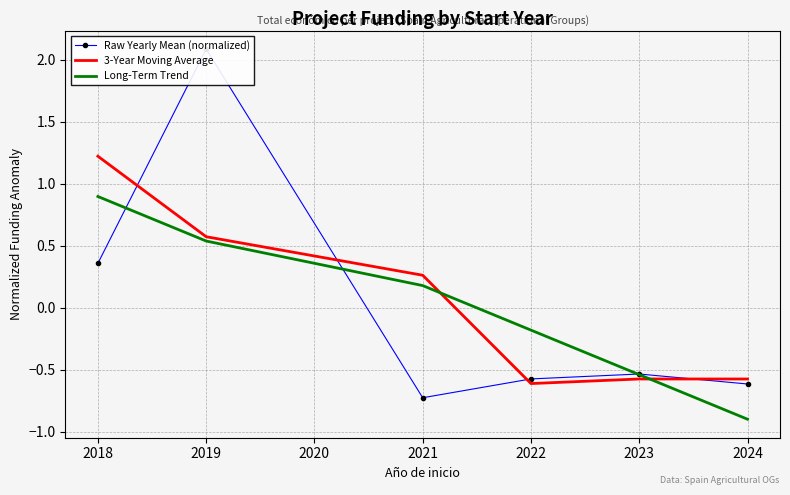

At which label does Long-Term Trend first exceed 0?

2018